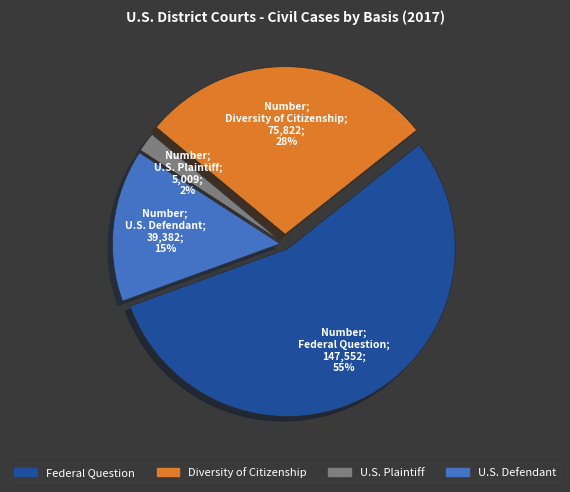

Combined, do Diversity of Citizenship and Federal Question account for over 50%?

Yes